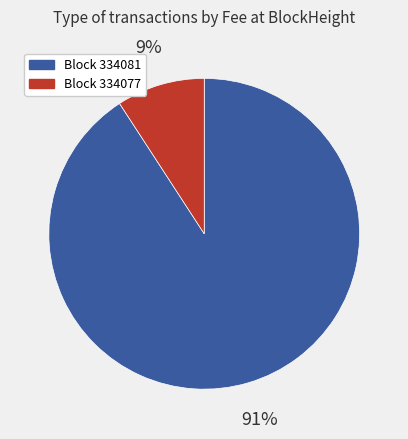

Is there any slice that represents more than half of the pie?

Yes